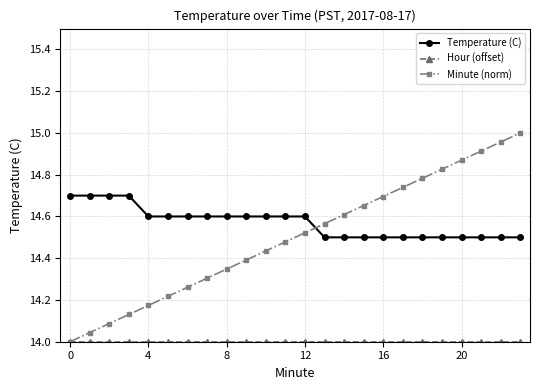

Which series has the widest spread of values?

Minute (norm)